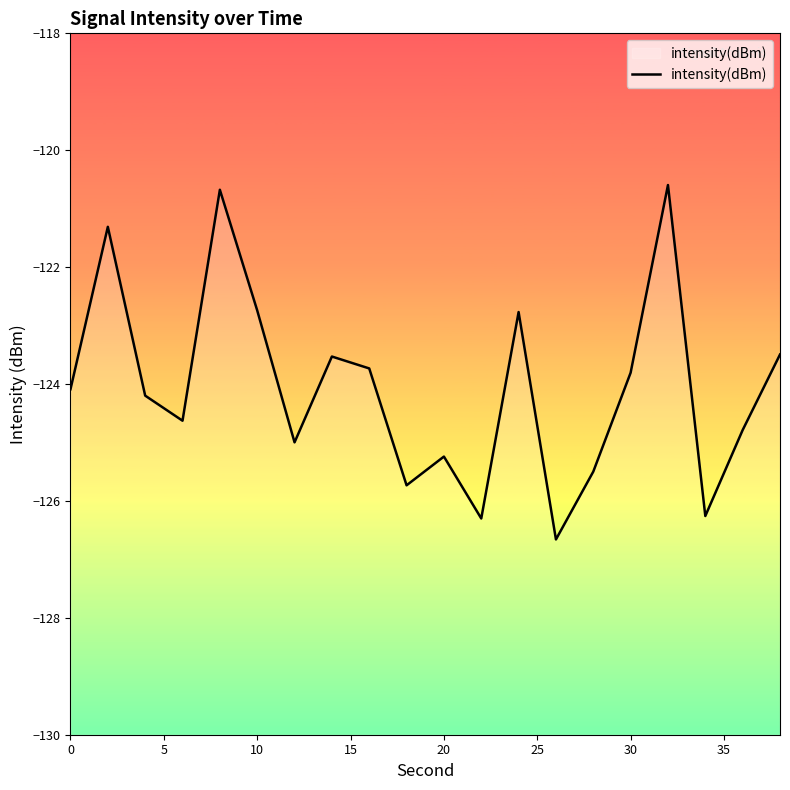

Does the chart have visible grid lines?

No